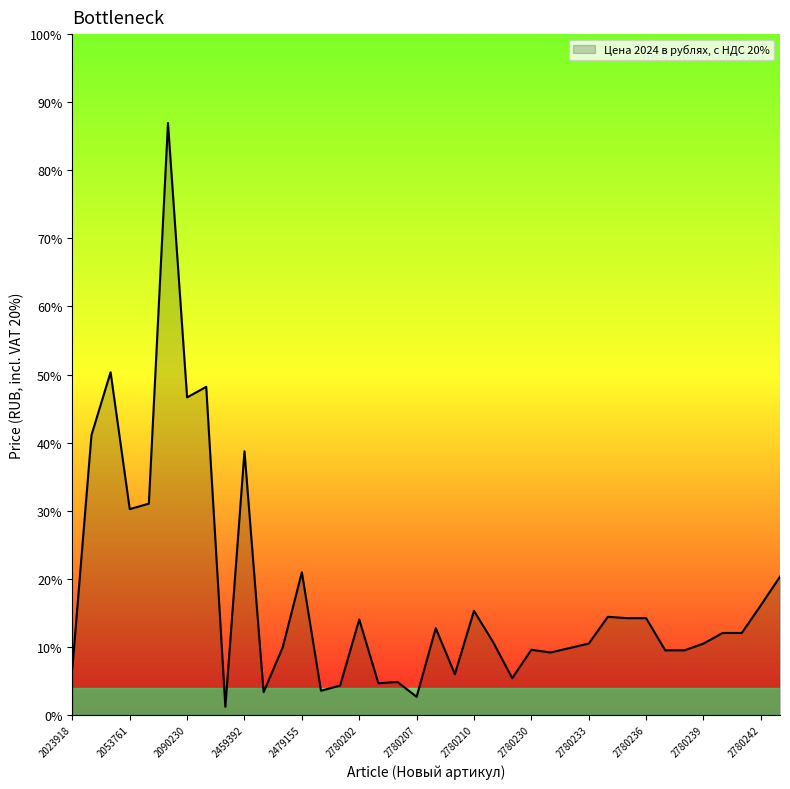

Does the chart have visible grid lines?

No